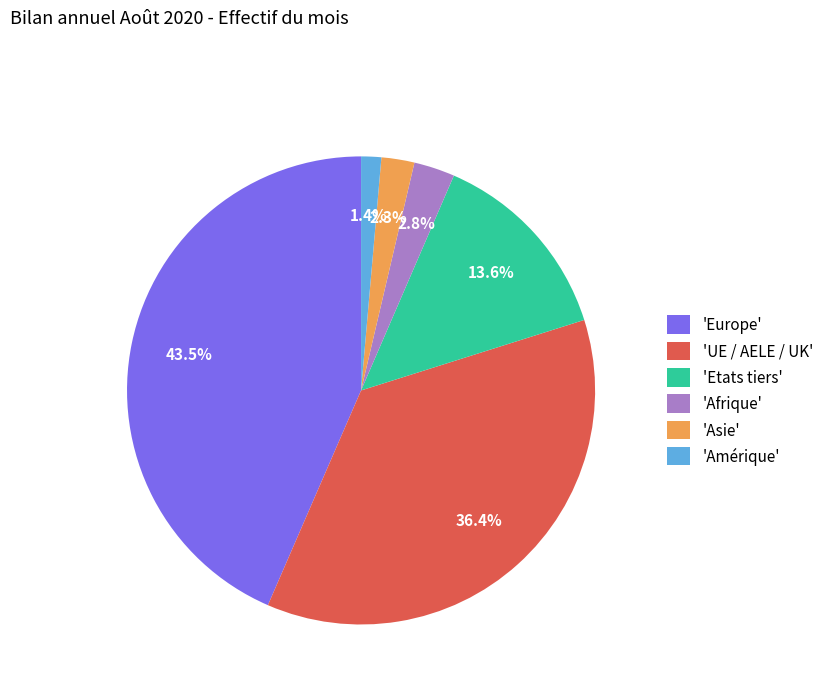

Approximately how many times larger is the value at 'Etats tiers' compared to 'UE / AELE / UK'?

0.4